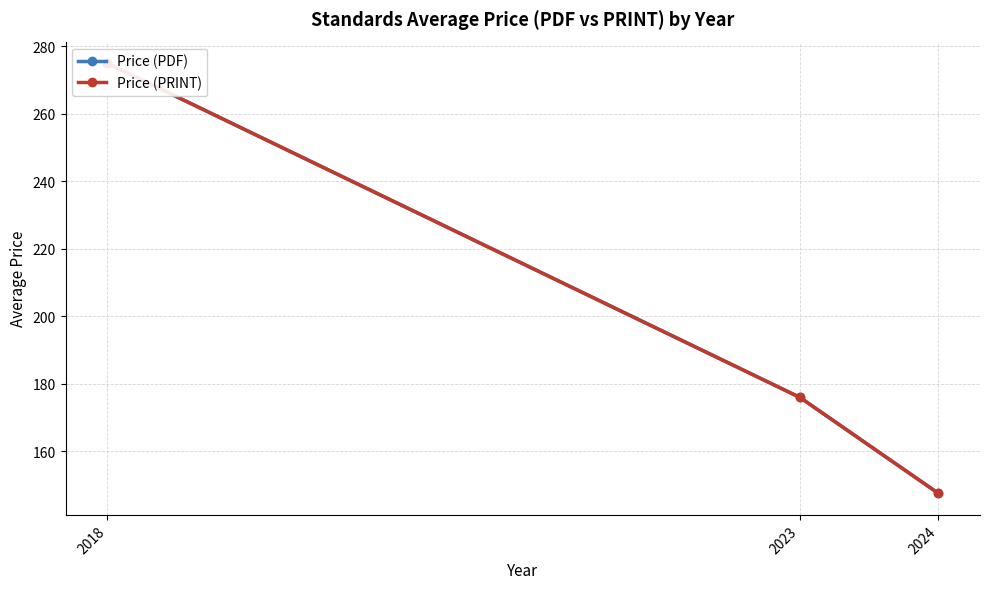

What is the average value of the Price (PRINT) series?

199.5